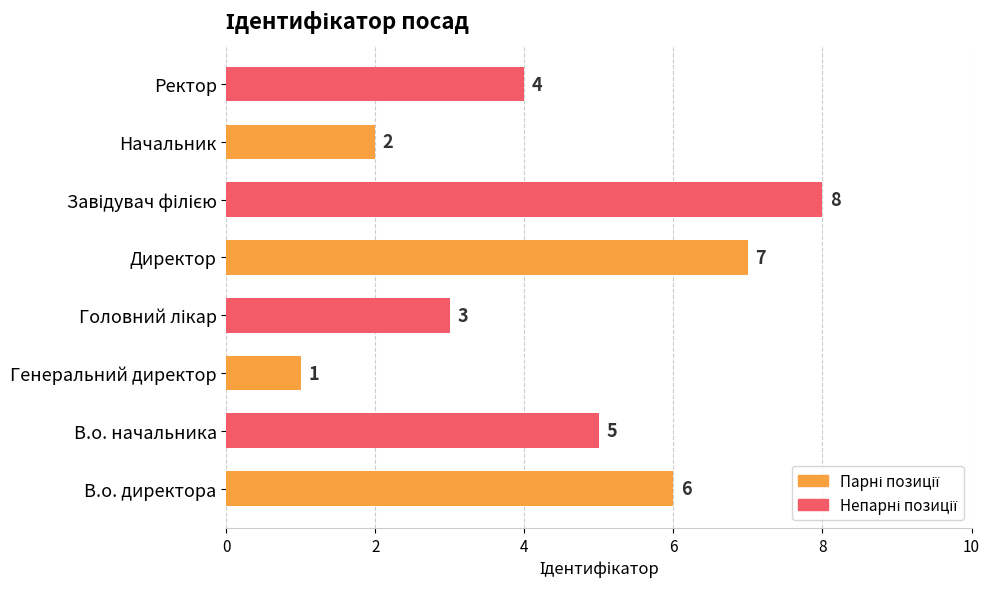

What is the difference between the second highest and minimum values?

6